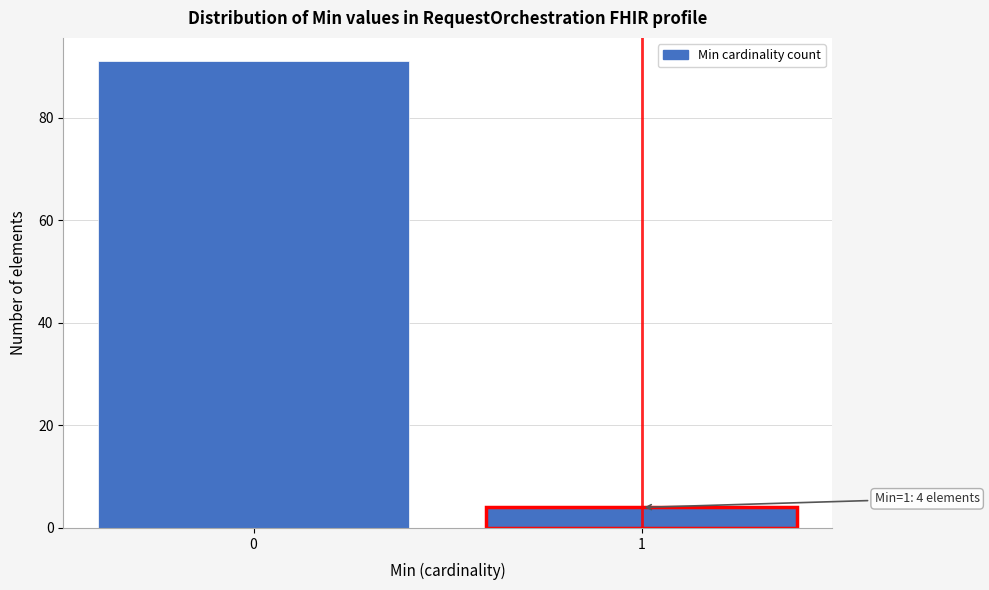

Reading left to right, list all the values displayed in this chart.

0=91	1=4